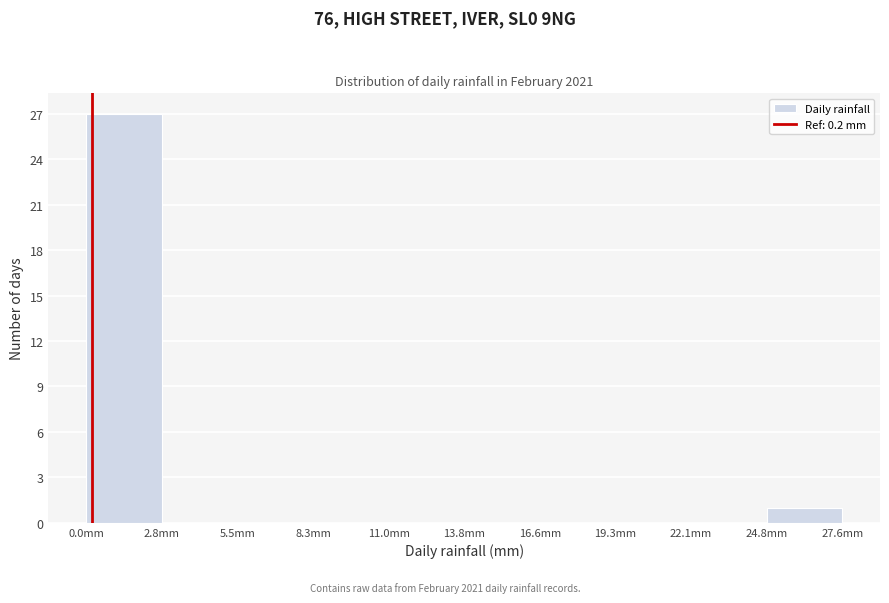

Reading left to right, transcribe this chart: for each bar, give the range it covers on the x-axis and its height. Neither the bar edges nor the heights are printed on the chart, so give them approximately, as read against the axes.

0.0 to 3.0: 27
3.0 to 5.5: 0
5.5 to 8.5: 0
8.5 to 11.0: 0
11.0 to 14.0: 0
14.0 to 16.5: 0
16.5 to 19.5: 0
19.5 to 22.0: 0
22.0 to 25.0: 0
25.0 to 27.5: 1